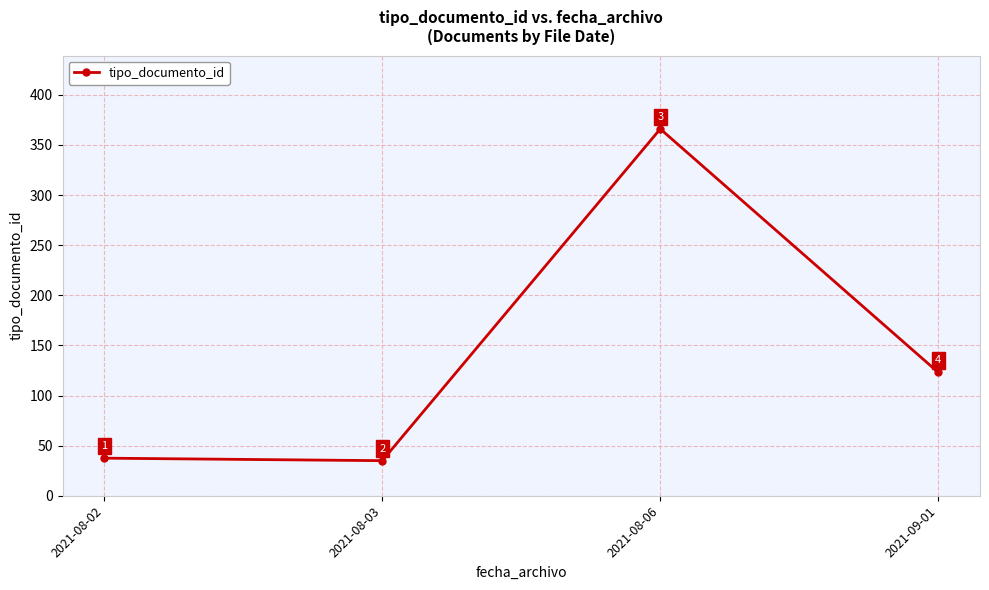

What is the label of the 3rd point from the right?

2021-08-03